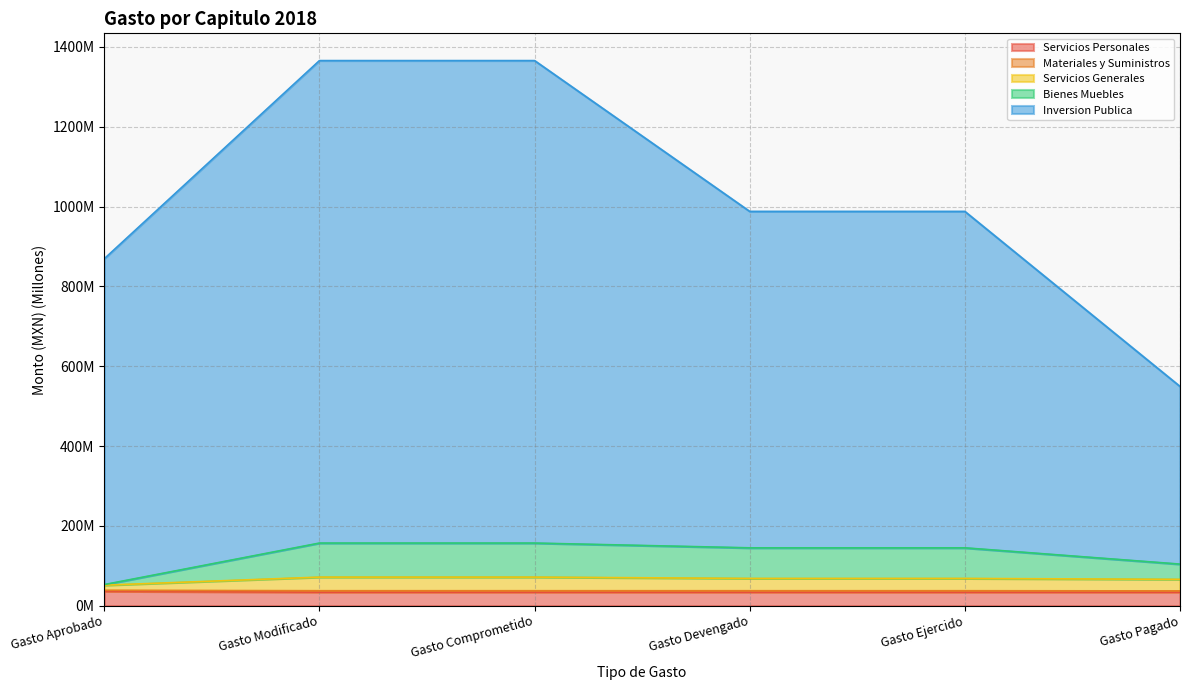

Which series has the largest total across all categories?

Inversion Publica